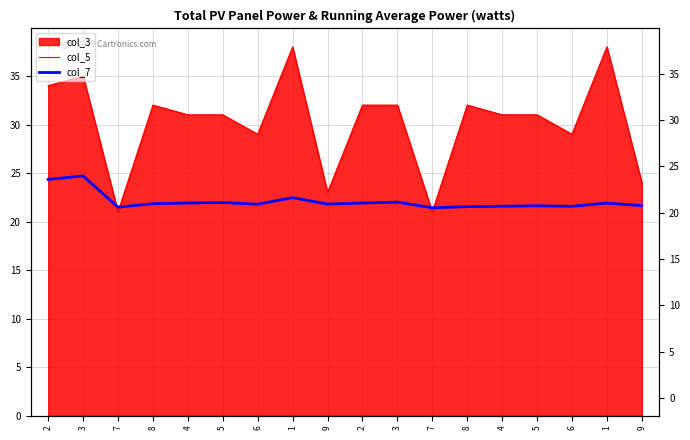

True or false: col_7 has more than 1 points higher than both neighbors.

True